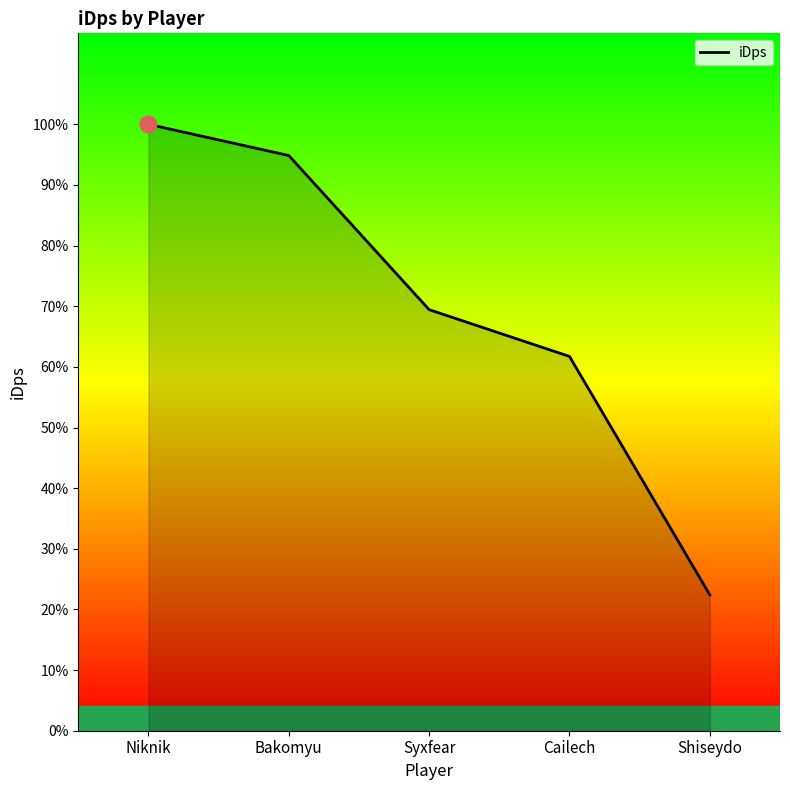

Where does the data first go above 2513?

Niknik